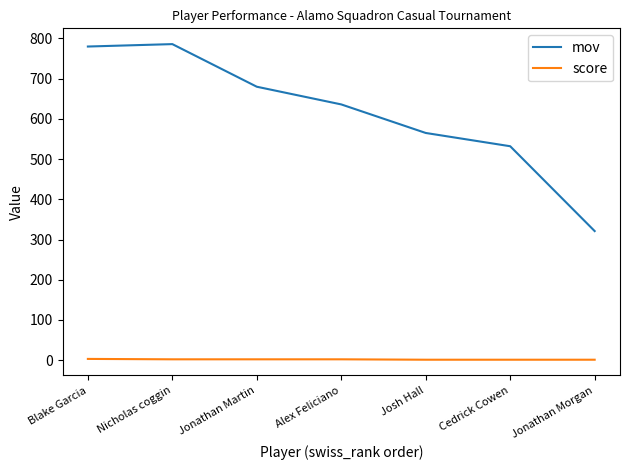

What is the difference between the maximum and minimum values in the score series?

2